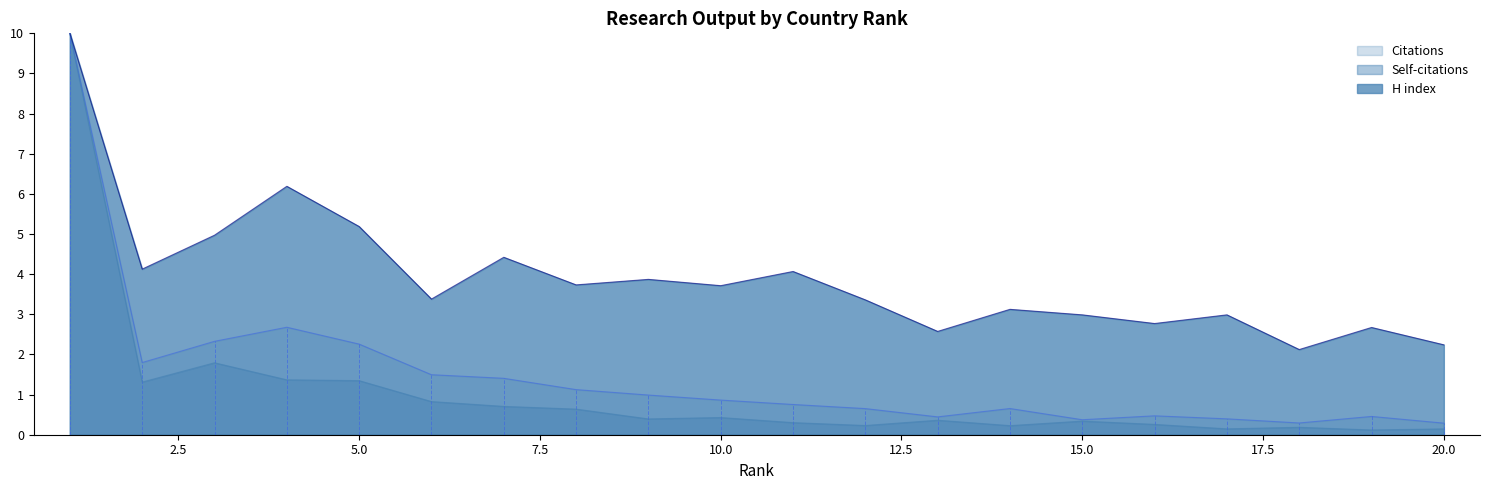

What is the difference between the H index values at 20 and 7?

2.2